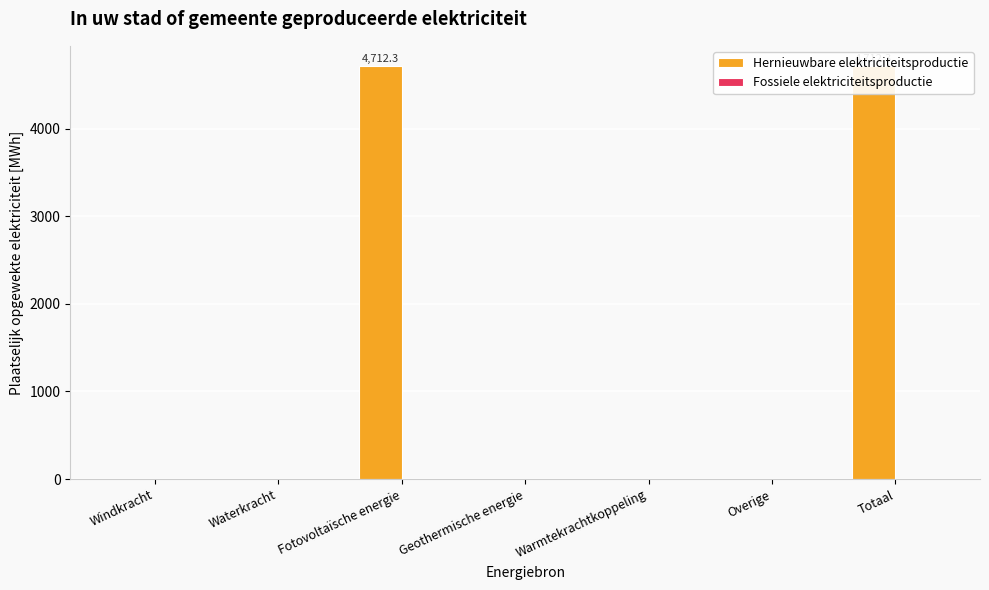

What are all the series names shown in the legend?

Hernieuwbare elektriciteitsproductie, Fossiele elektriciteitsproductie